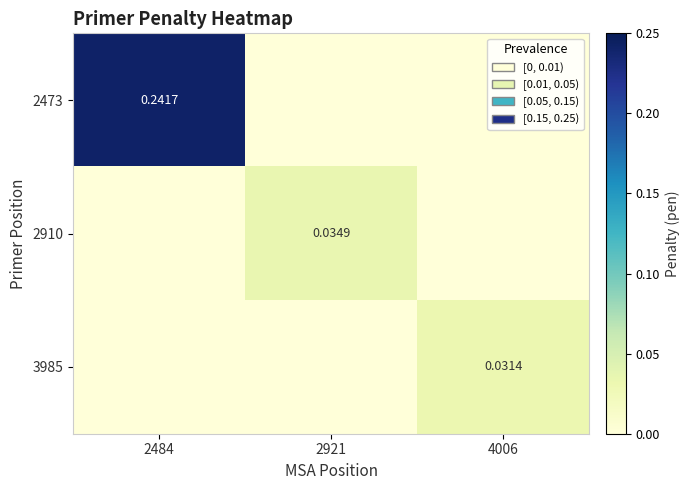

What is the difference between the 2473 values at 2921 and 2484?

0.2